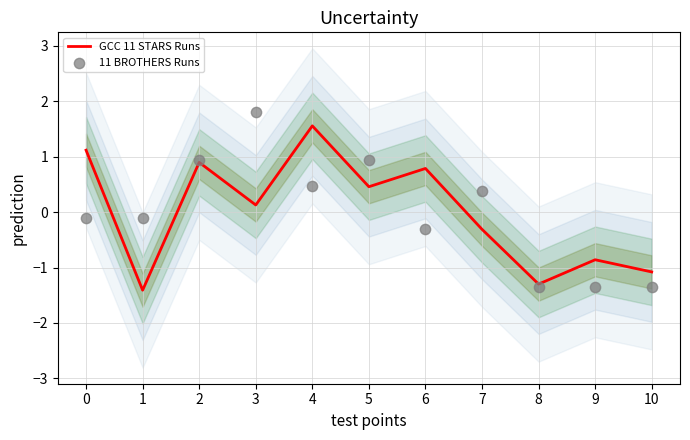

At which category is the sum across all series the highest?

4